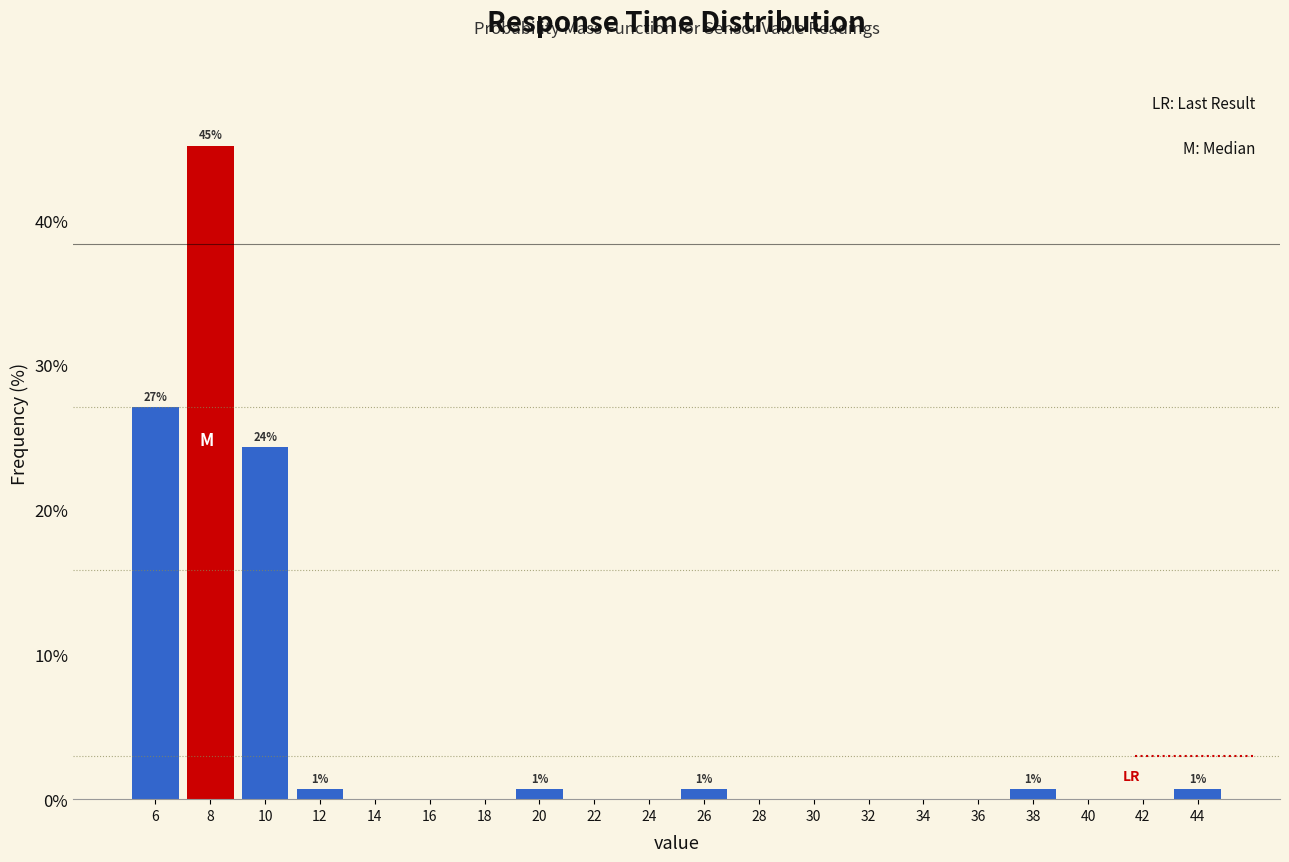

Which range on the x-axis has the tallest bar?

7 to 9